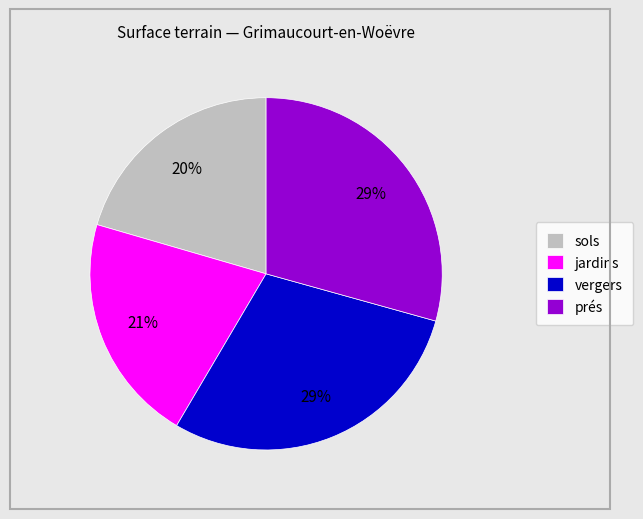

Does any single category account for the majority?

No